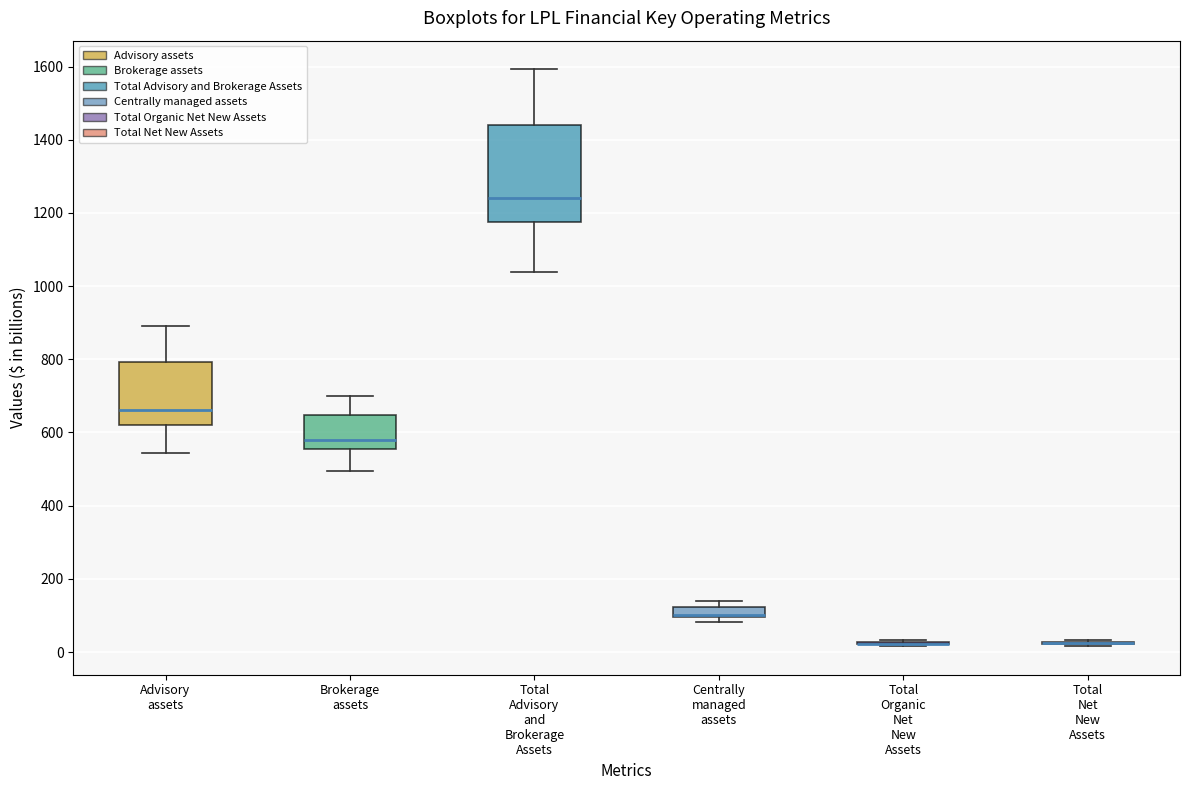

Where is the upper edge of the box for Total Advisory and Brokerage Assets on the y-axis? The values are not printed on the chart, so give them approximately, as read against the axis.

1440